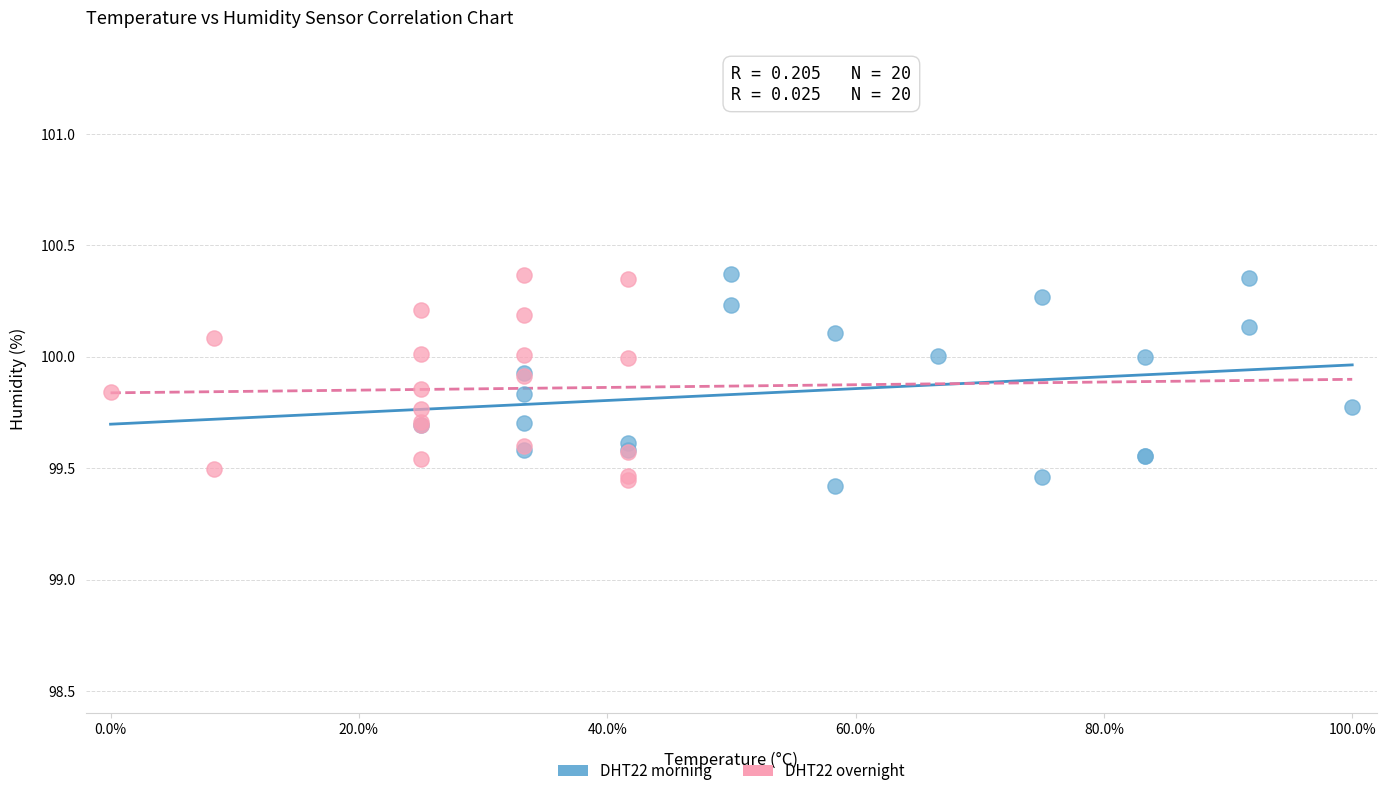

Which series reaches the minimum Y coordinate?

DHT22 morning